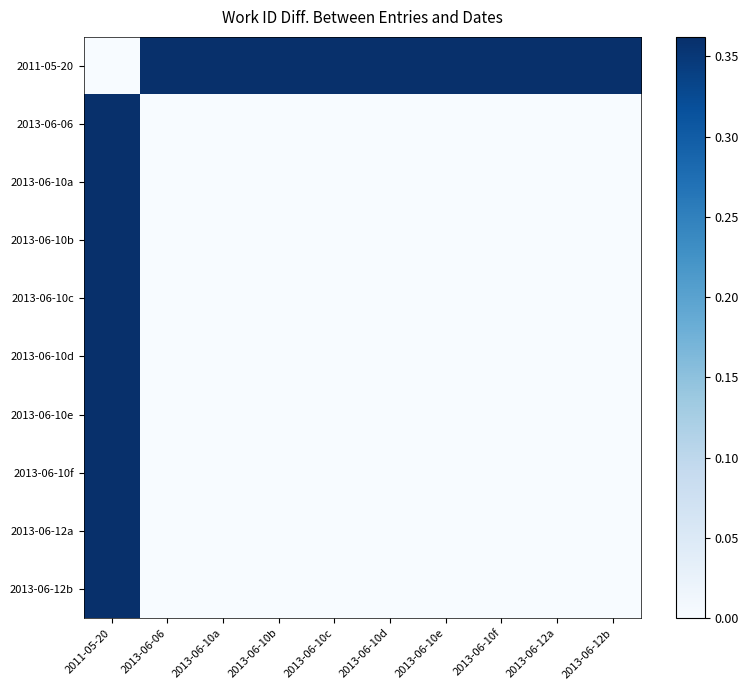

List the series in order of their peak value, highest first.

2011-05-20, 2013-06-12a, 2013-06-12b, 2013-06-10a, 2013-06-10b, 2013-06-10c, 2013-06-10d, 2013-06-10e, 2013-06-10f, 2013-06-06